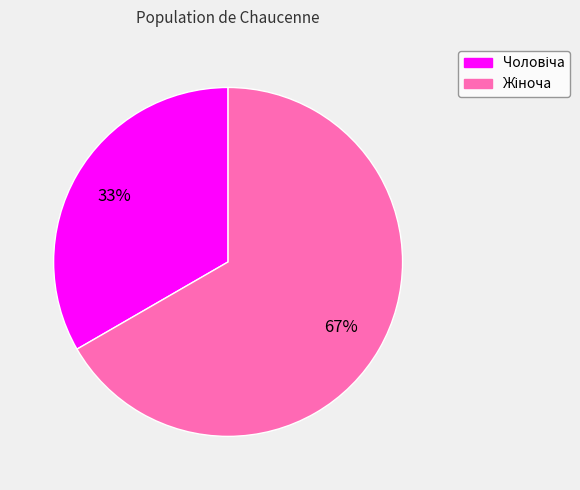

To the nearest percent, what is the average slice percentage?

50%